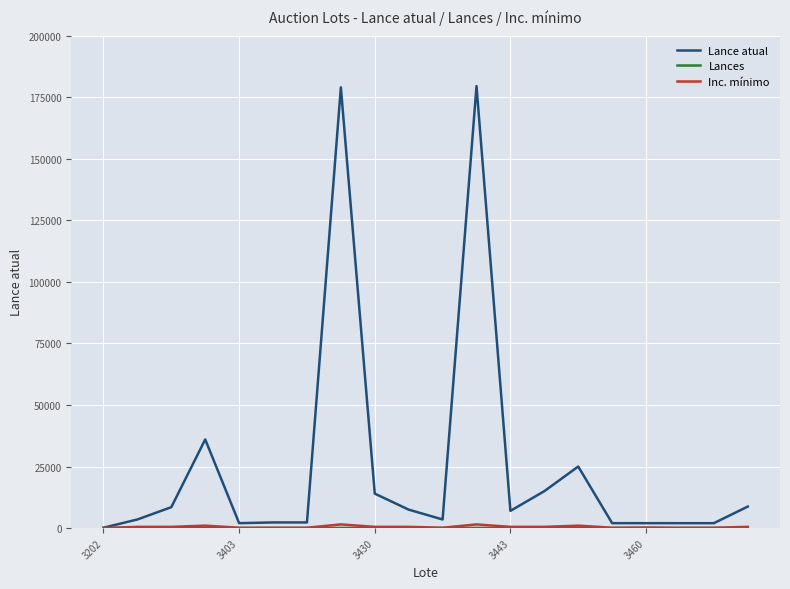

Which series has the largest total across all categories?

Lance atual